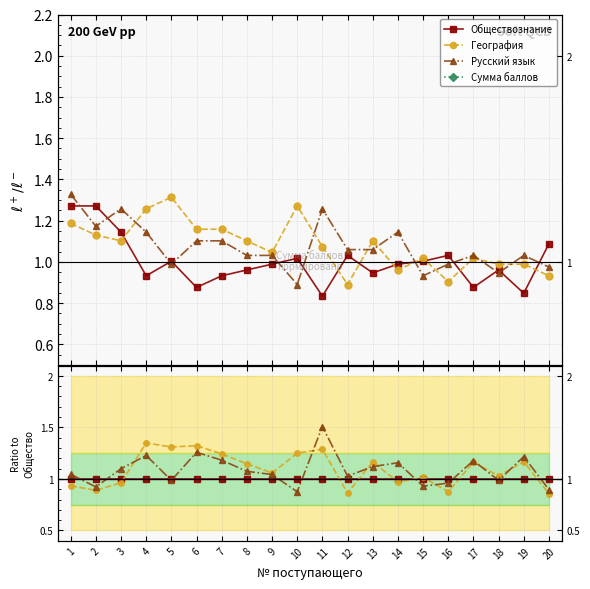

Which series has the widest spread of values?

Сумма баллов